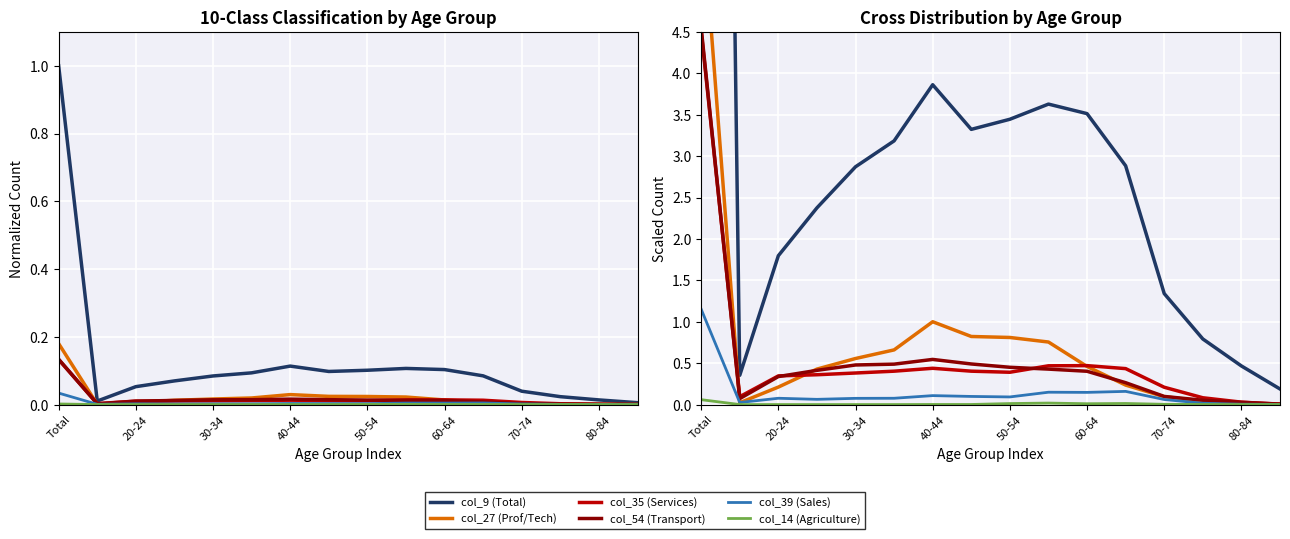

Which series changed the most between 20-24 and 40-44?

col_9 (Total)